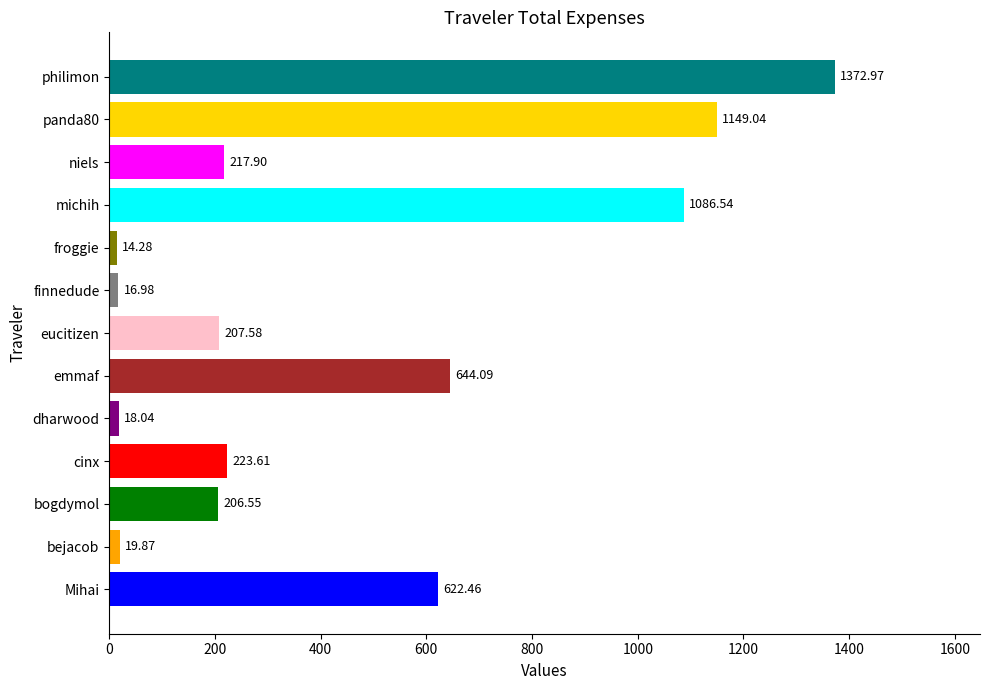

At which label is the value closest to 693?

emmaf